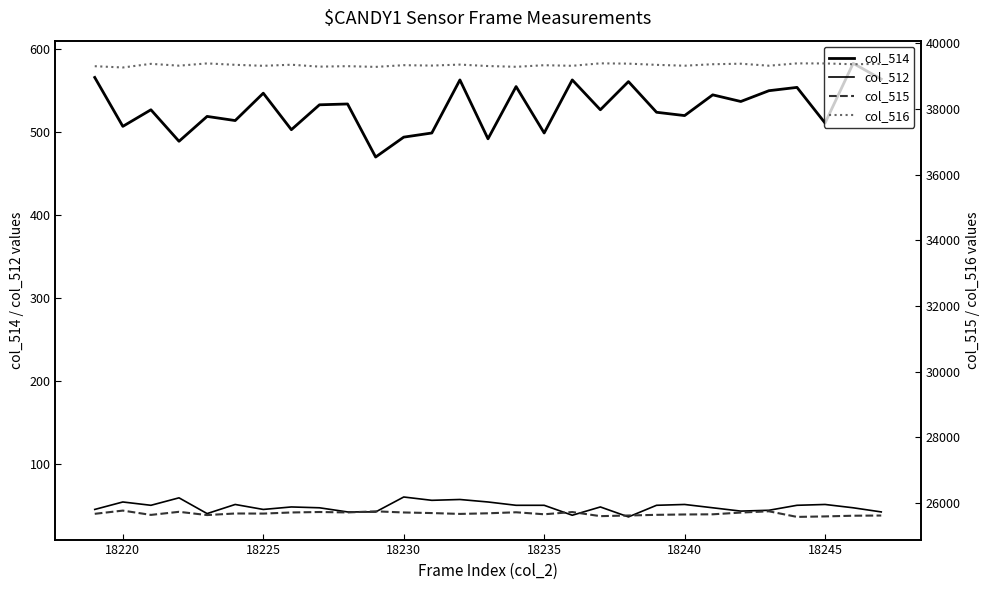

At how many categories does at least one series exceed 5217?

29